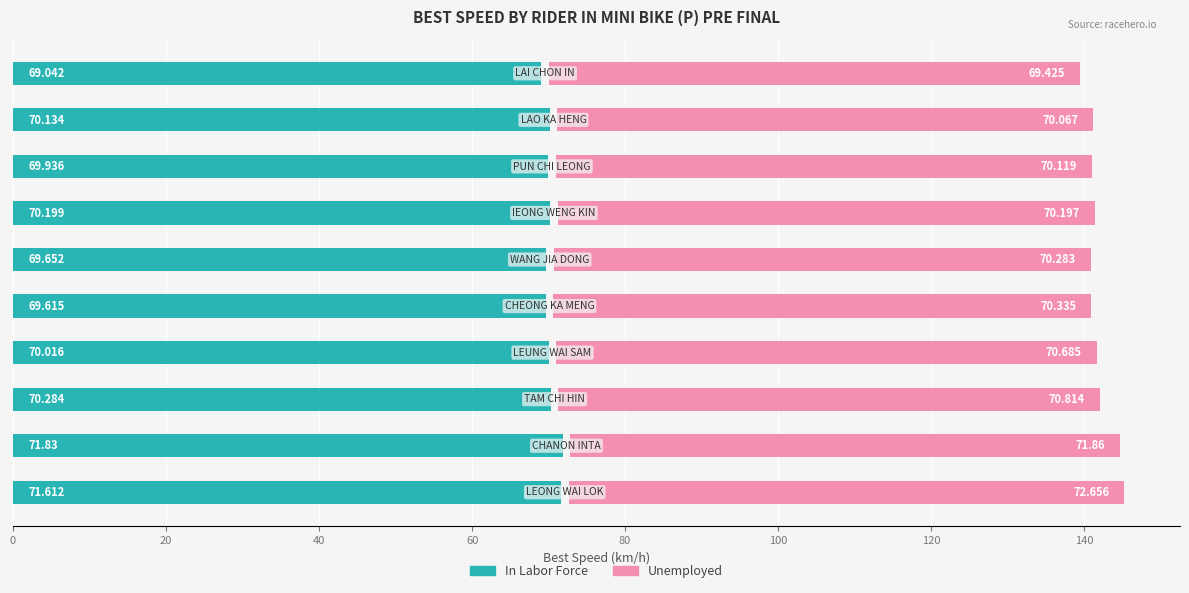

The value of Unemployed at 100 is 70.3. True or false?

True